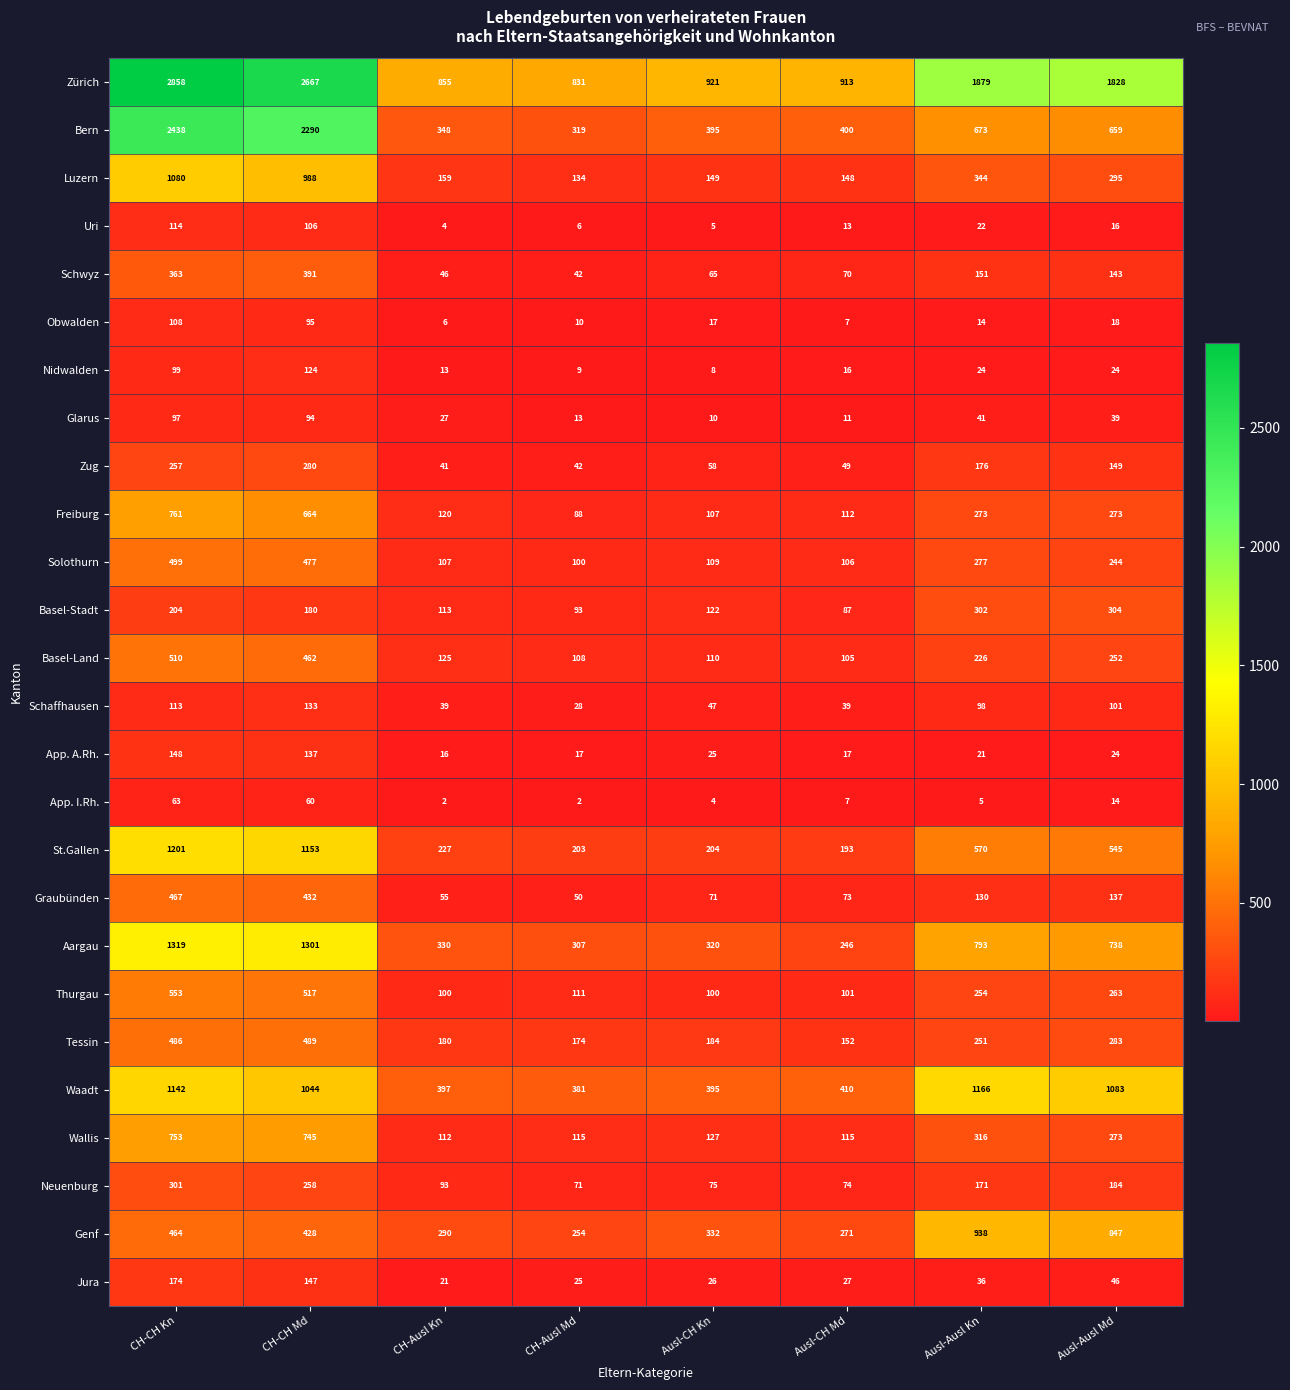

How many data points does each series have?

8